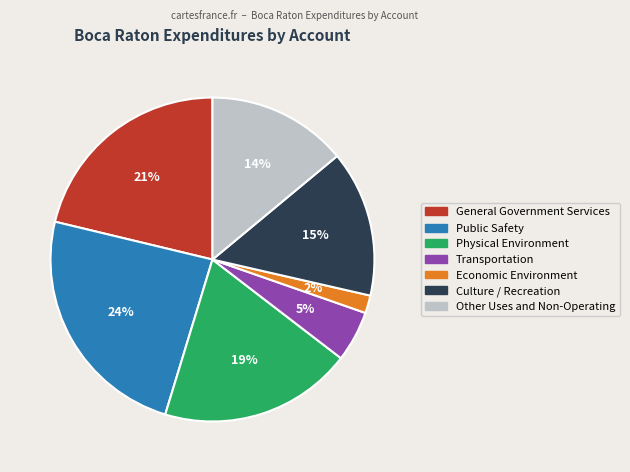

Is the sum of Public Safety and Transportation greater than half?

No